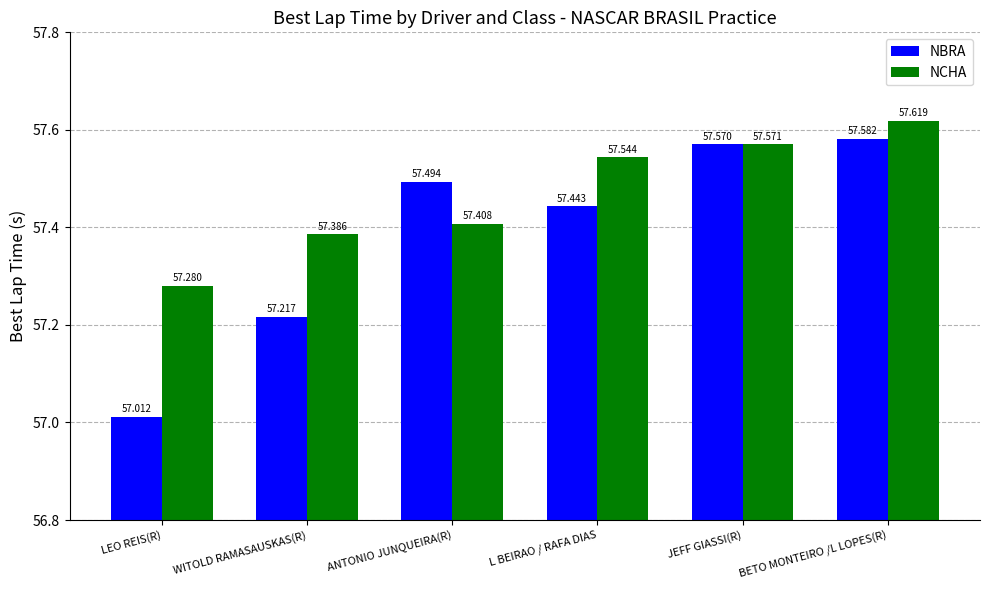

Reading left to right, extract all data points from this chart.

NBRA: LEO REIS(R)=57.0	WITOLD RAMASAUSKAS(R)=57.2	ANTONIO JUNQUEIRA(R)=57.5	L BEIRAO / RAFA DIAS=57.4	JEFF GIASSI(R)=57.6	BETO MONTEIRO /L LOPES(R)=57.6
NCHA: LEO REIS(R)=57.3	WITOLD RAMASAUSKAS(R)=57.4	ANTONIO JUNQUEIRA(R)=57.4	L BEIRAO / RAFA DIAS=57.5	JEFF GIASSI(R)=57.6	BETO MONTEIRO /L LOPES(R)=57.6